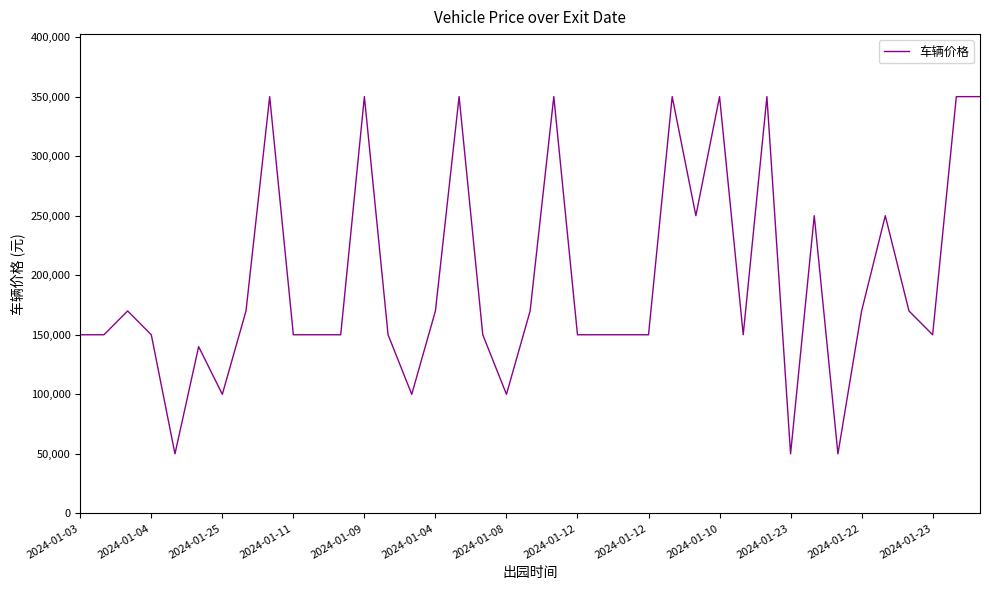

Reading right to left, list all the values displayed in this chart.

350000	350000	150000	170000	250000	170000	50000	250000	50000	350000	150000	350000	250000	350000	150000	150000	150000	150000	350000	170000	100000	150000	350000	170000	100000	150000	350000	150000	150000	150000	350000	170000	100000	140000	50000	150000	170000	150000	150000